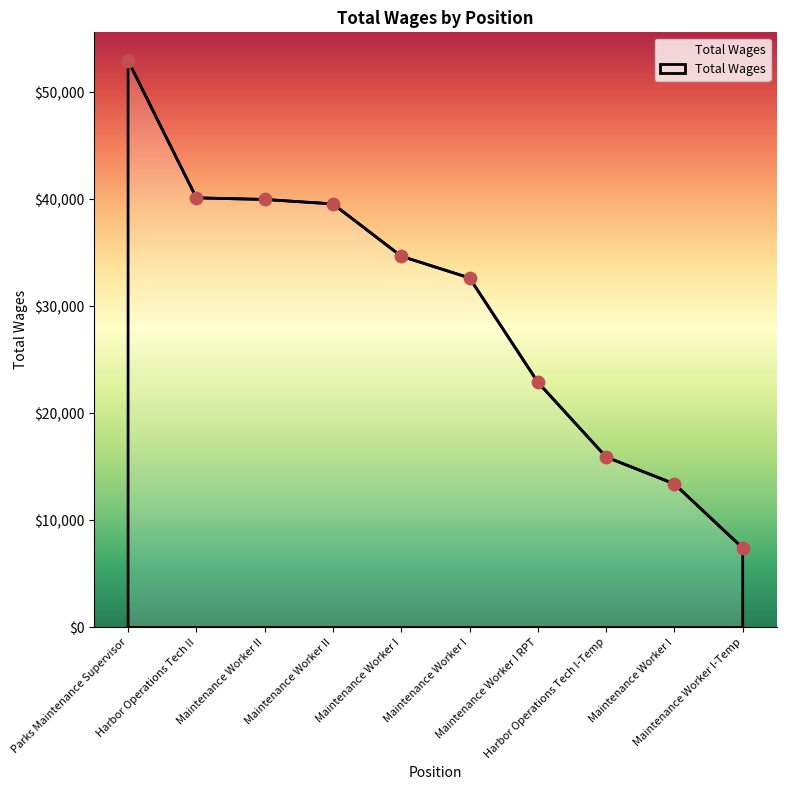

Between Parks Maintenance Supervisor and Maintenance Worker I RPT, which is larger?

Parks Maintenance Supervisor